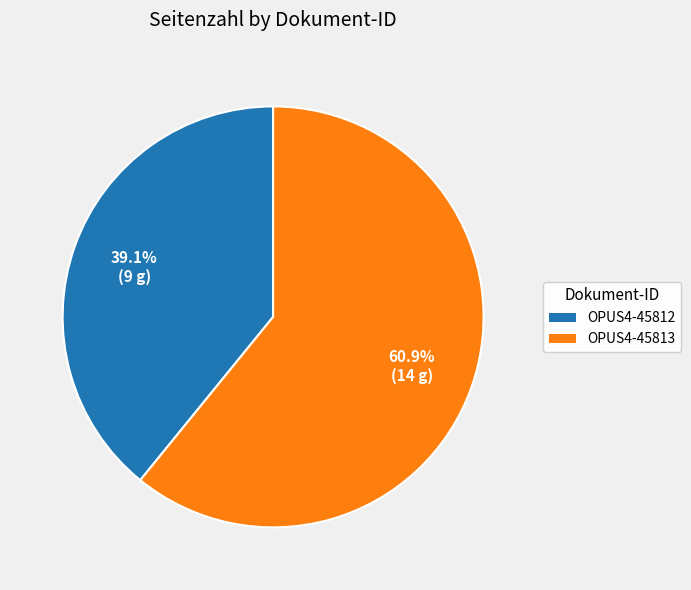

How many segments does this pie chart have?

2